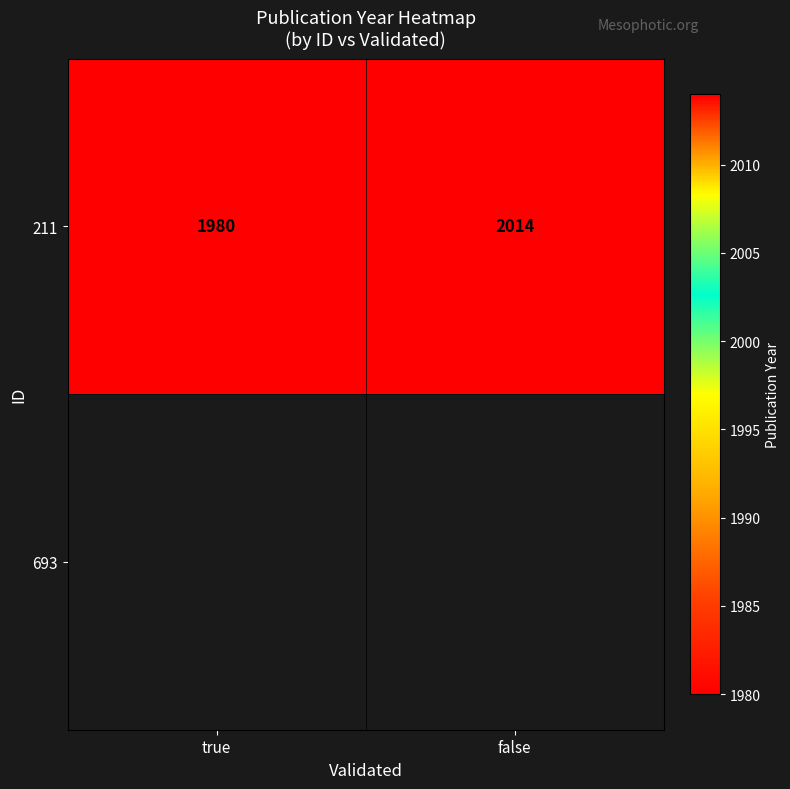

Rank the categories by value from highest to lowest.

false, true